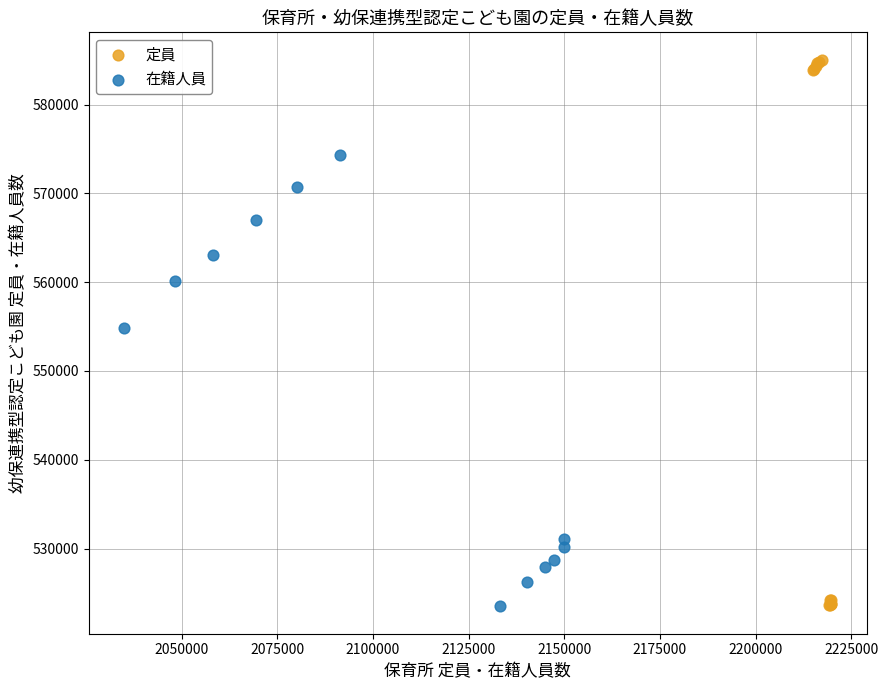

Which series has the widest spread of Y values?

定員